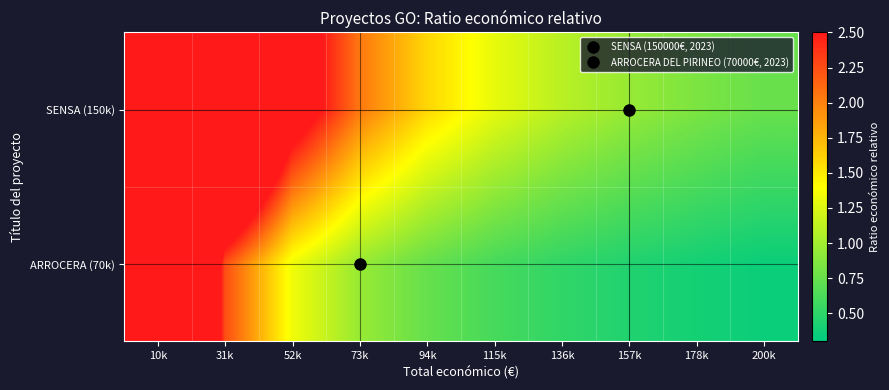

Reading left to right, list all the values displayed in this chart.

SENSA (150k): 10k=15.0	31k=4.8	52k=2.9	73k=2.0	94k=1.6	115k=1.3	136k=1.1	157k=1.0	178k=0.8	200k=0.8
ARROCERA (70k): 10k=7.0	31k=2.2	52k=1.3	73k=1.0	94k=0.7	115k=0.6	136k=0.5	157k=0.4	178k=0.4	200k=0.3